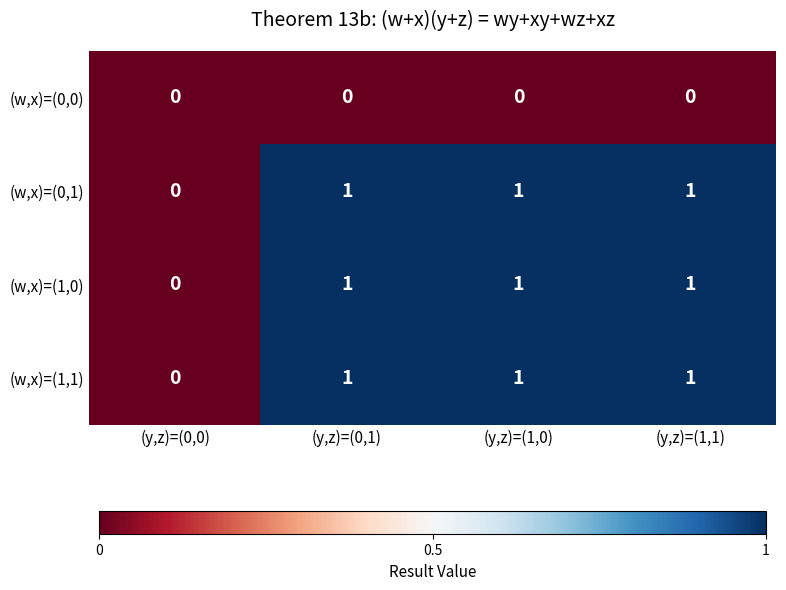

Is the value of (w,x)=(0,1) at (y,z)=(1,1) greater than the value of (w,x)=(0,0) at (y,z)=(1,0)?

Yes